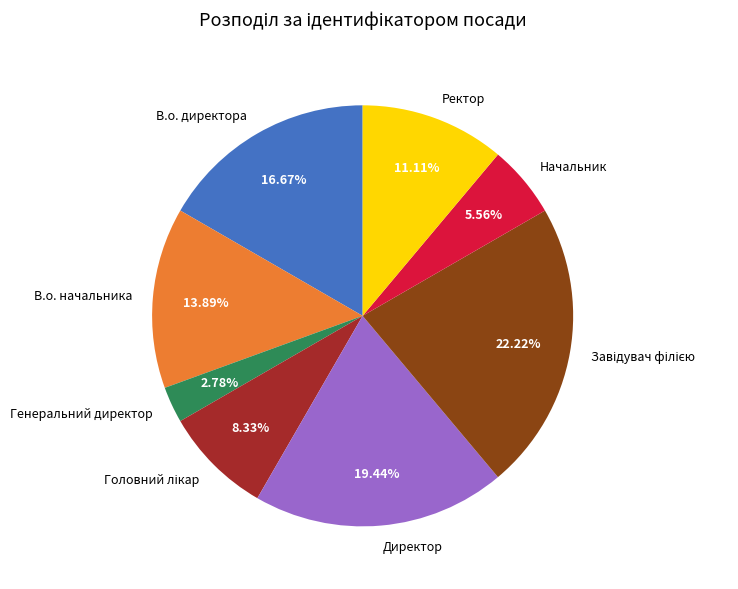

Is there any slice that represents more than half of the pie?

No